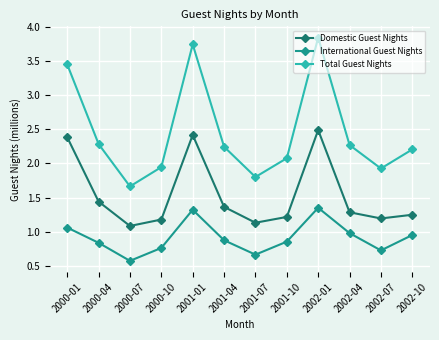

What is the sum of the International Guest Nights values at 2001-01 and 2000-01?

2.4